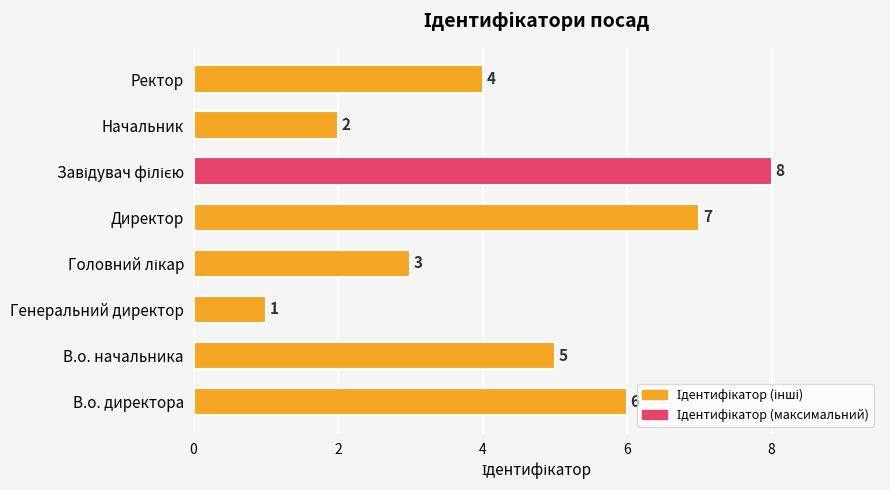

What is the sum of all values?

36